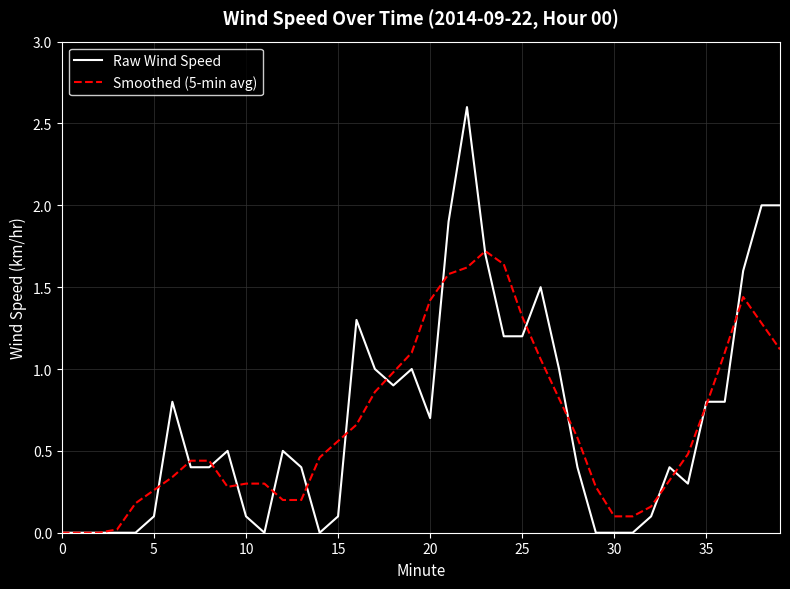

Which series has the widest spread of values?

Raw Wind Speed